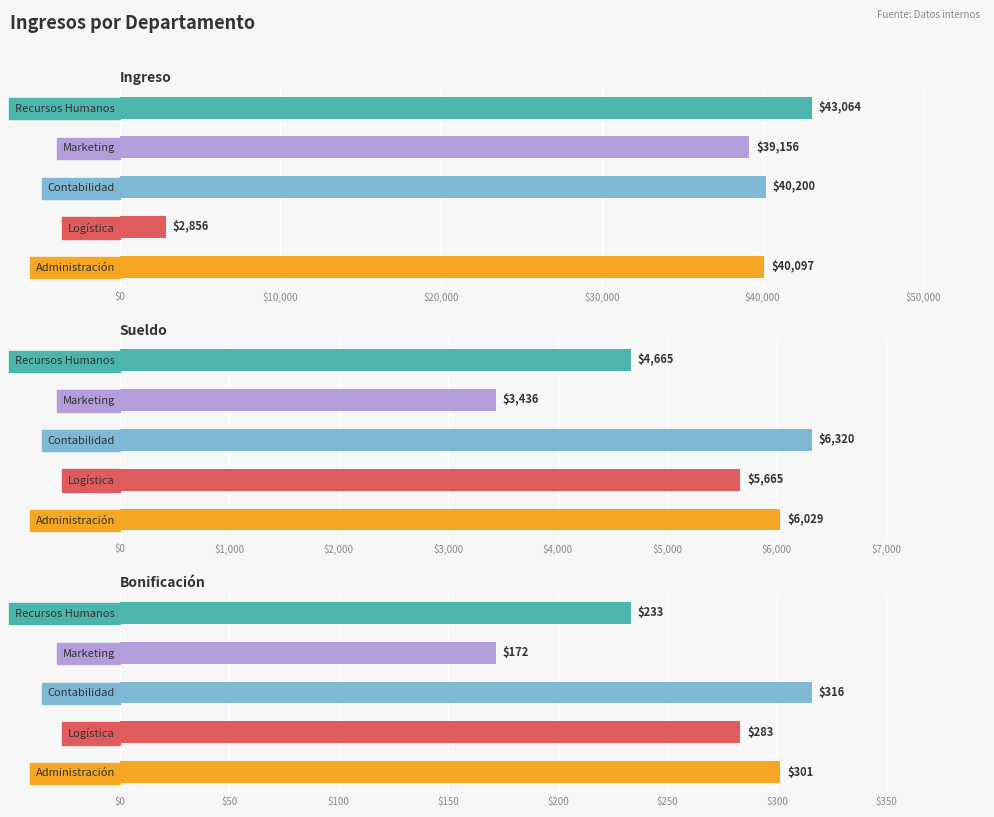

Reading left to right, extract all data points from this chart.

Ingreso: 40097.0	2855.6	40200.0	39156.0	43064.0
Sueldo: 6028.5	5664.5	6319.5	3435.8	4664.6
Bonificación: 301.4	283.2	316.0	171.8	233.2